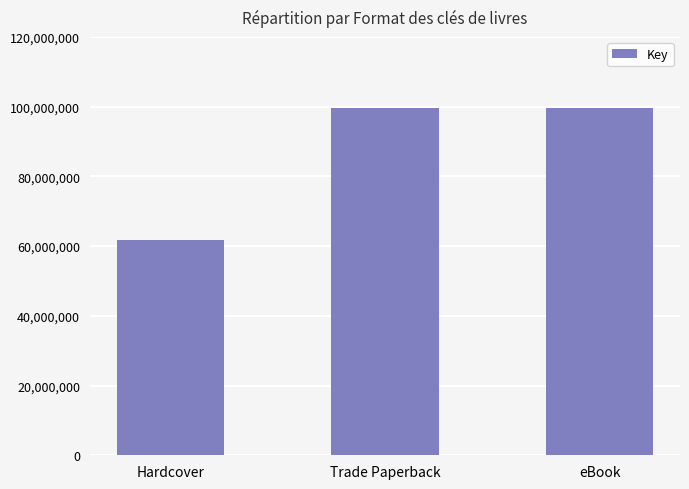

What is the minimum value shown in the chart?

61767619